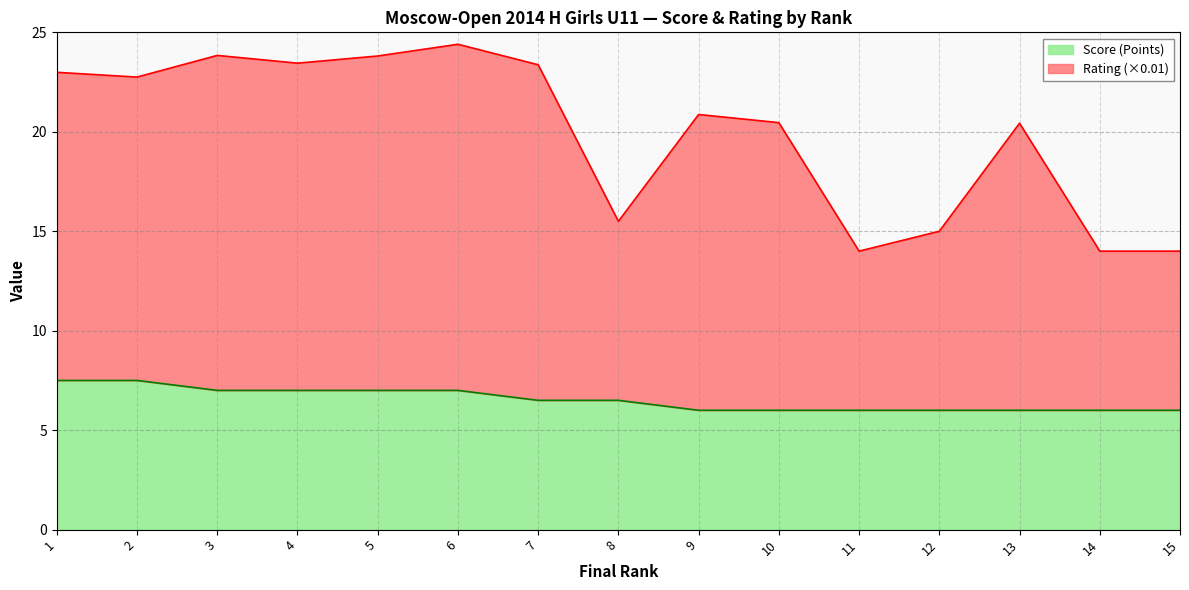

At how many categories does at least one series exceed 9?

15